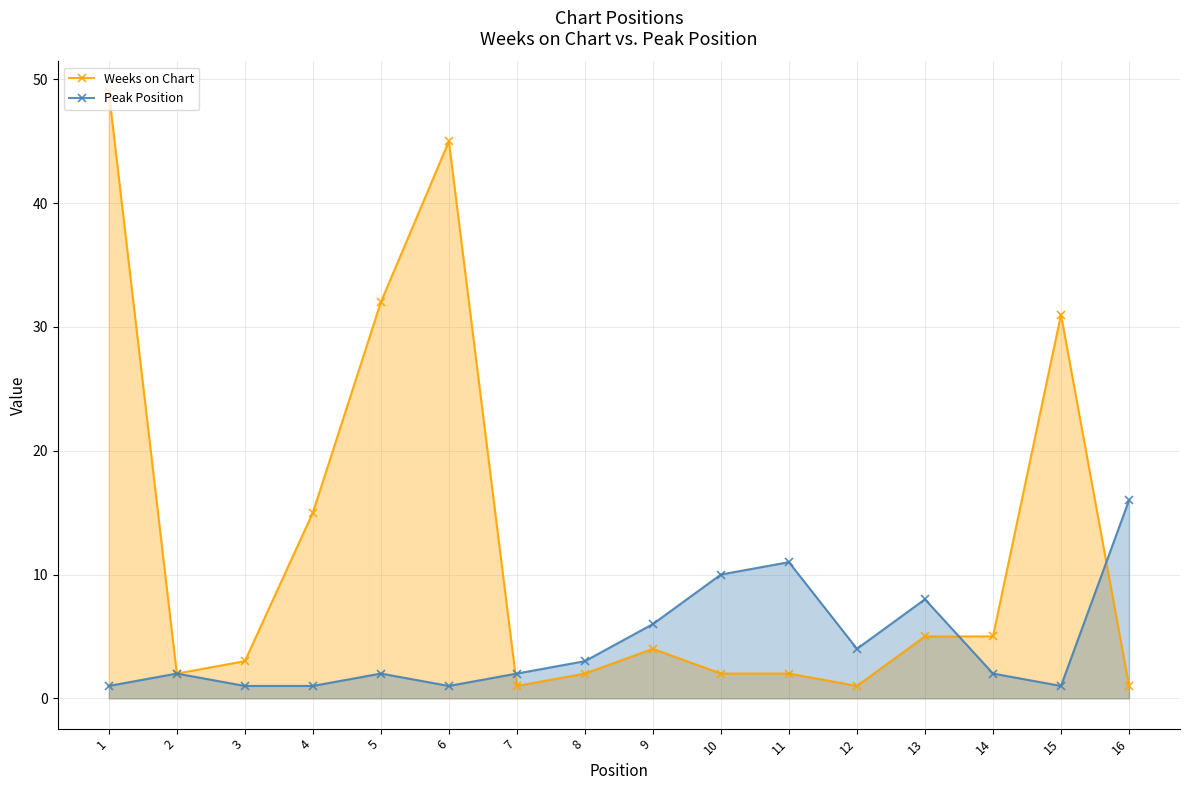

Where do Peak Position and Weeks on Chart first cross each other?

6 and 7